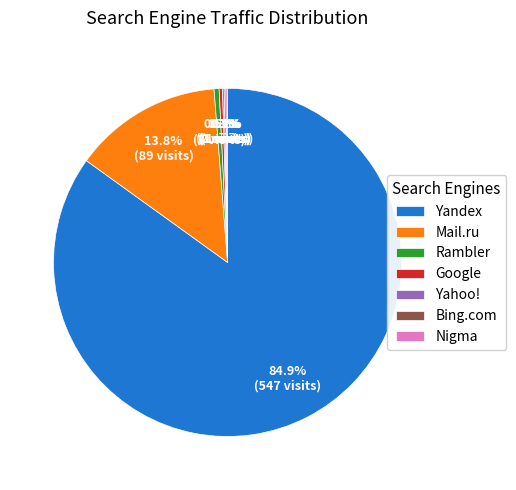

Is Yandex the majority of the pie?

Yes